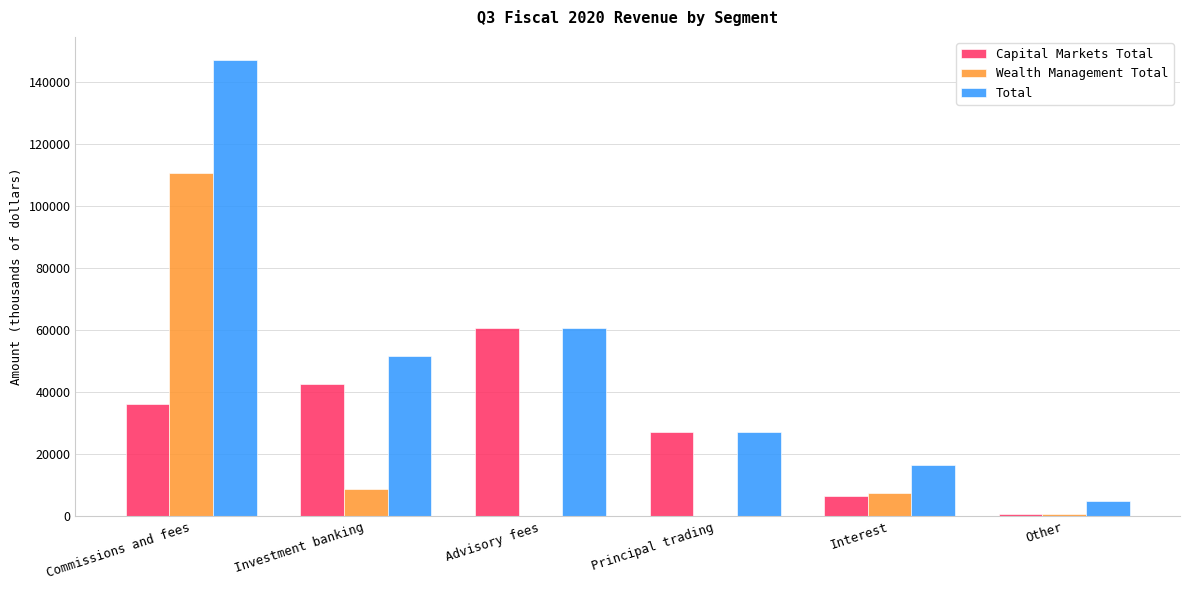

Is it true that Capital Markets Total equals 27104 at Principal trading?

True